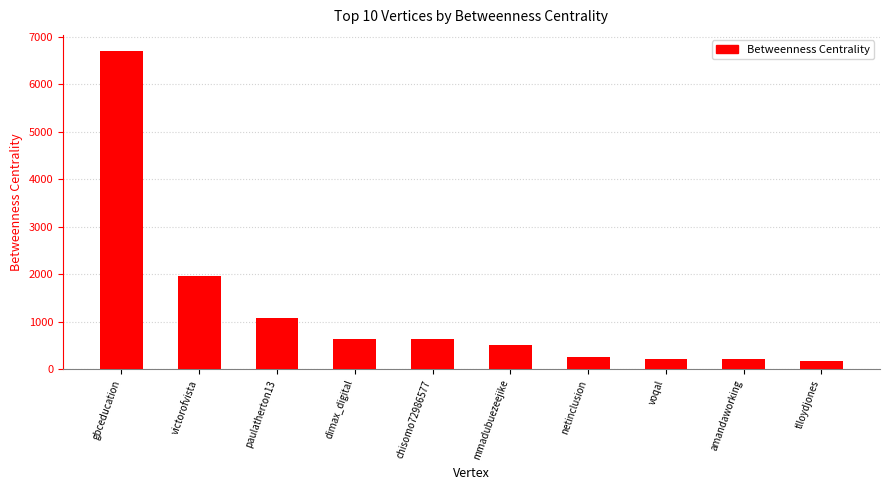

What is the average value?

1233.5